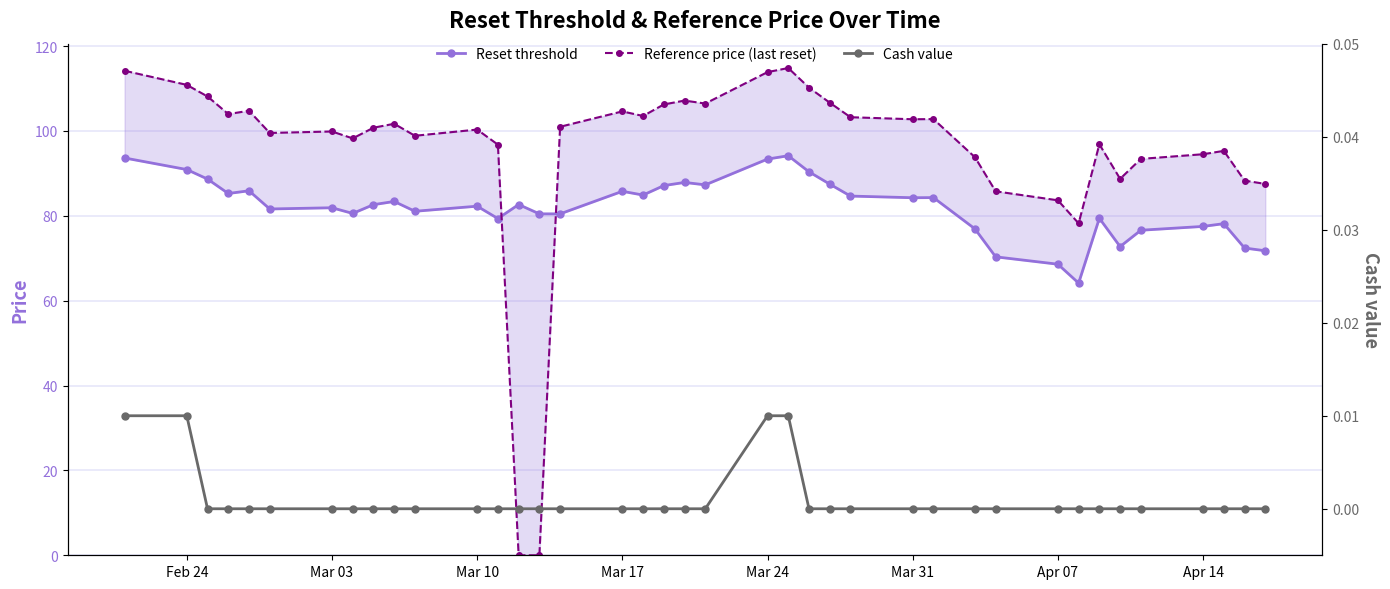

How many intersections are there between Reference price (last reset) and Reset threshold?

2